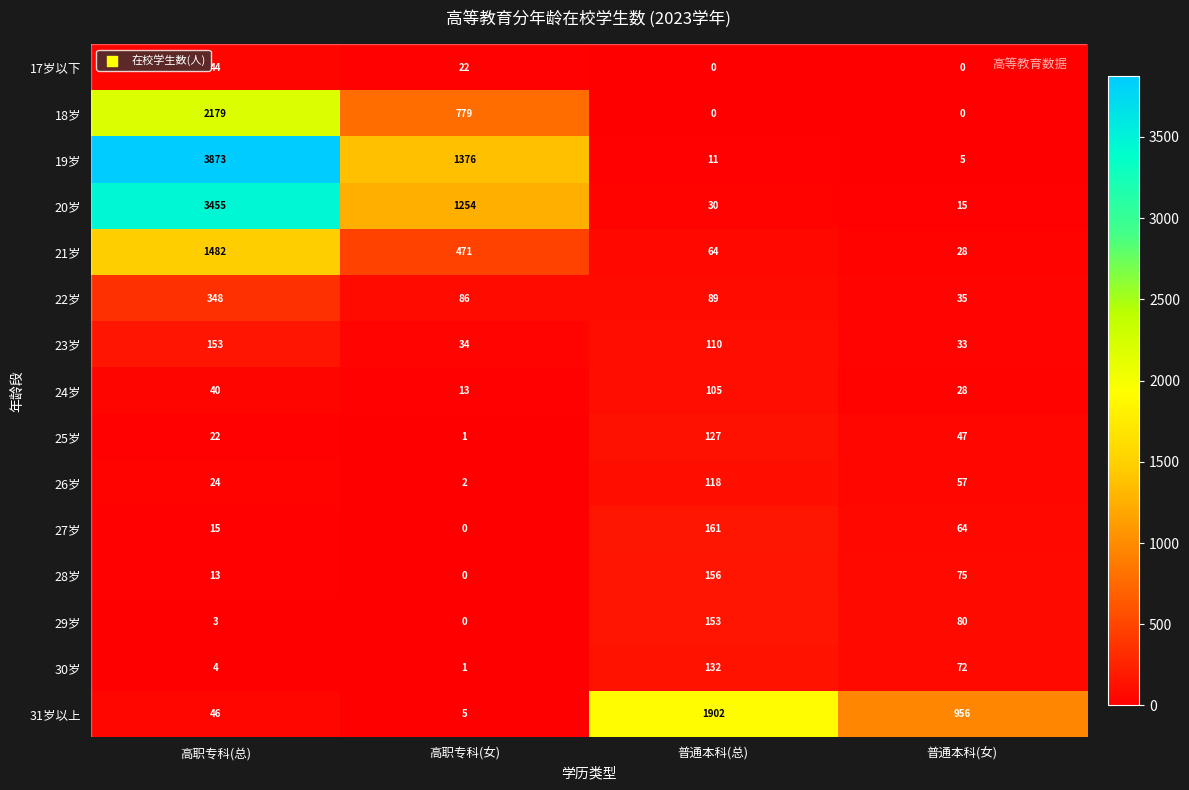

List the labels in order of 25岁 value, smallest first.

高职专科(女), 高职专科(总), 普通本科(女), 普通本科(总)